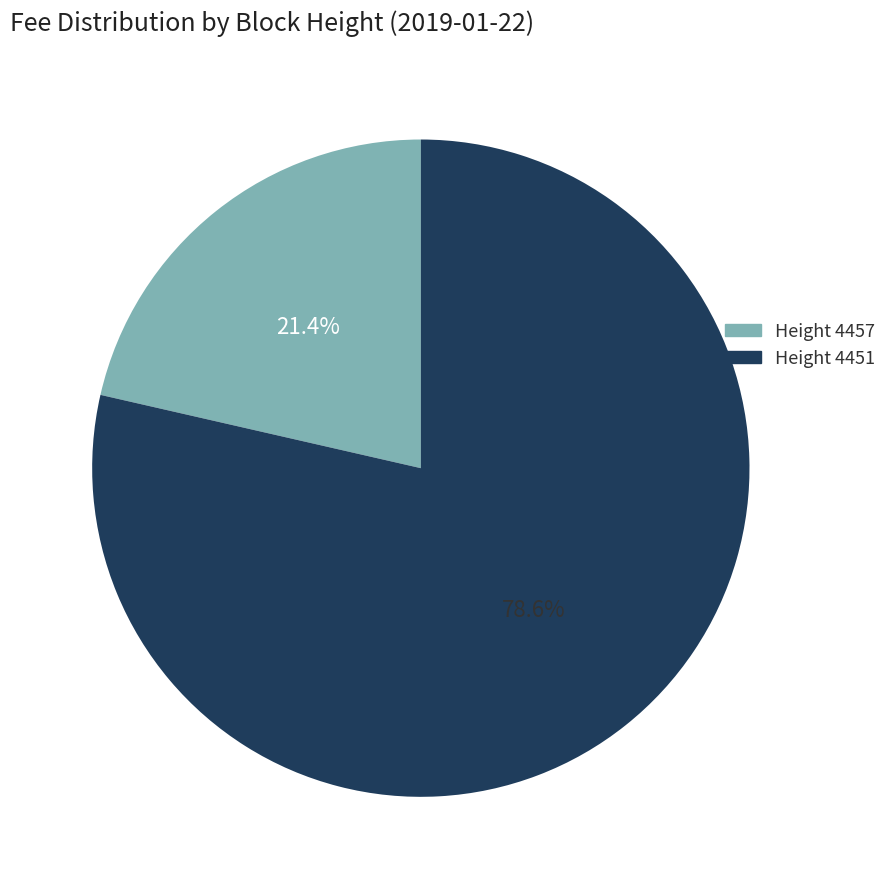

Is there any slice that represents more than half of the pie?

Yes